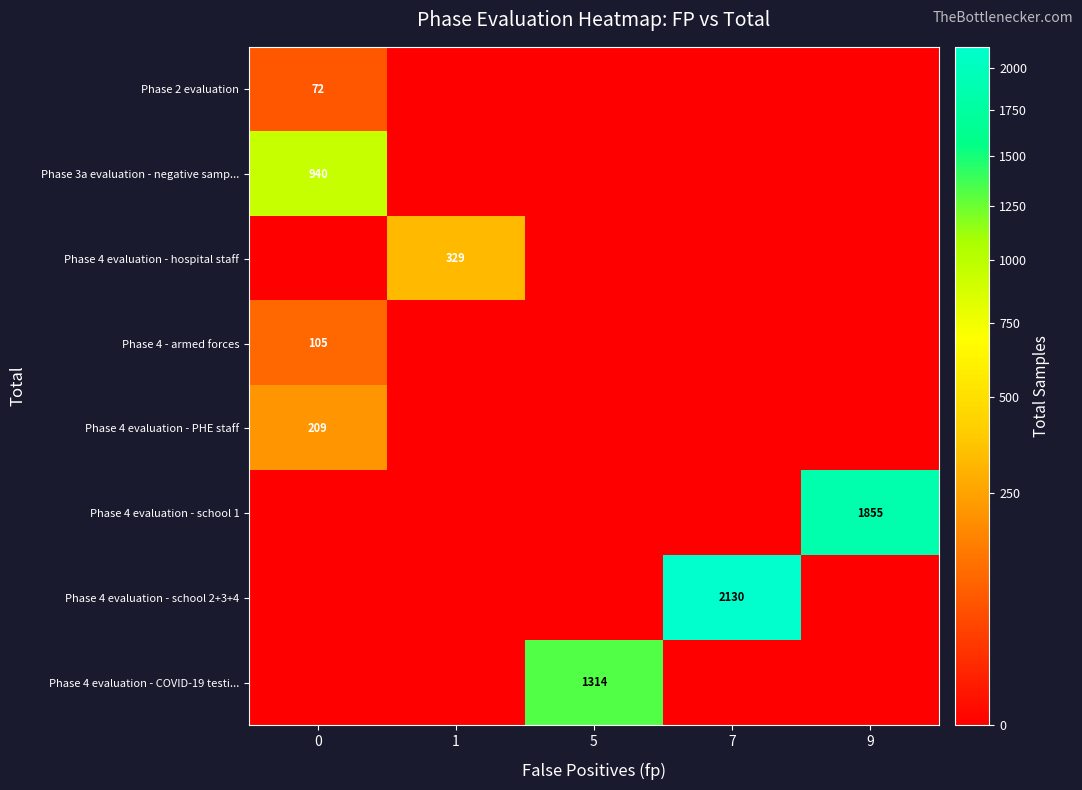

How many data points in Phase 4 evaluation - hospital staff are above 0?

1